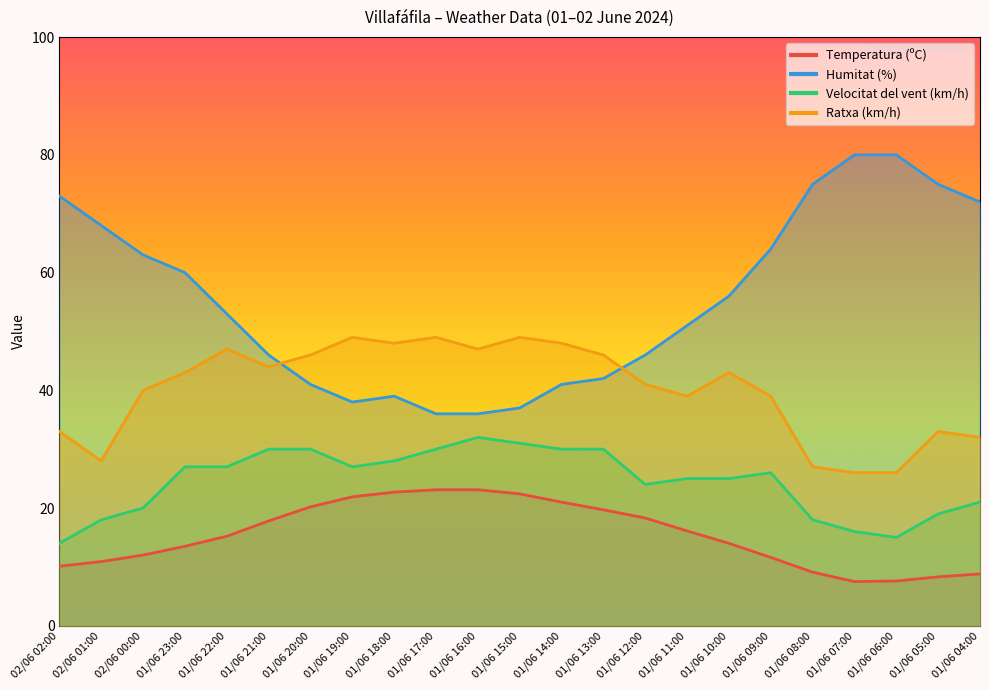

What position from the right is 01/06 19:00?

16